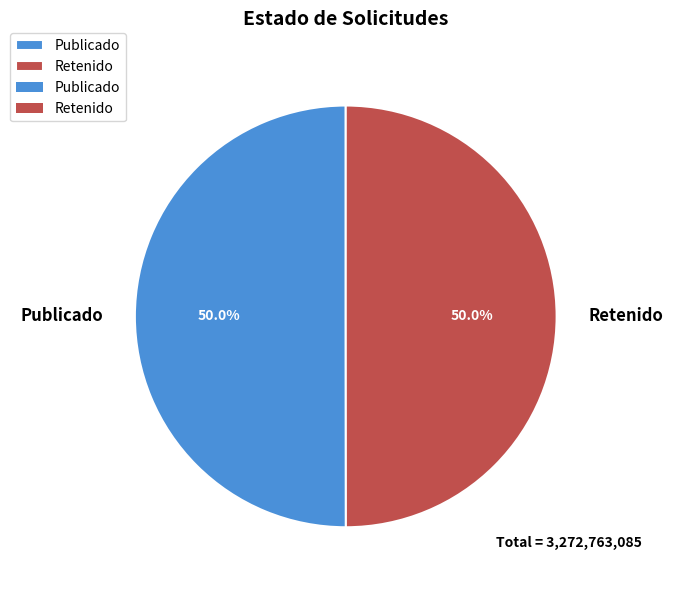

What portion of the pie excludes Retenido?

50.0%